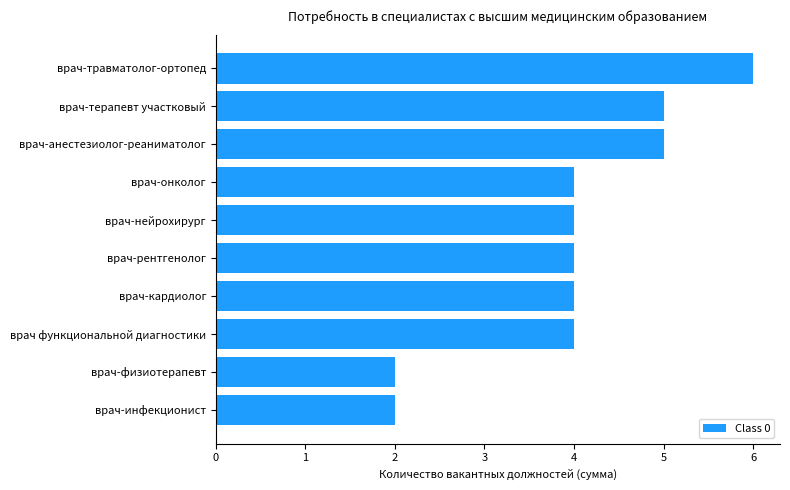

What is the average value?

4